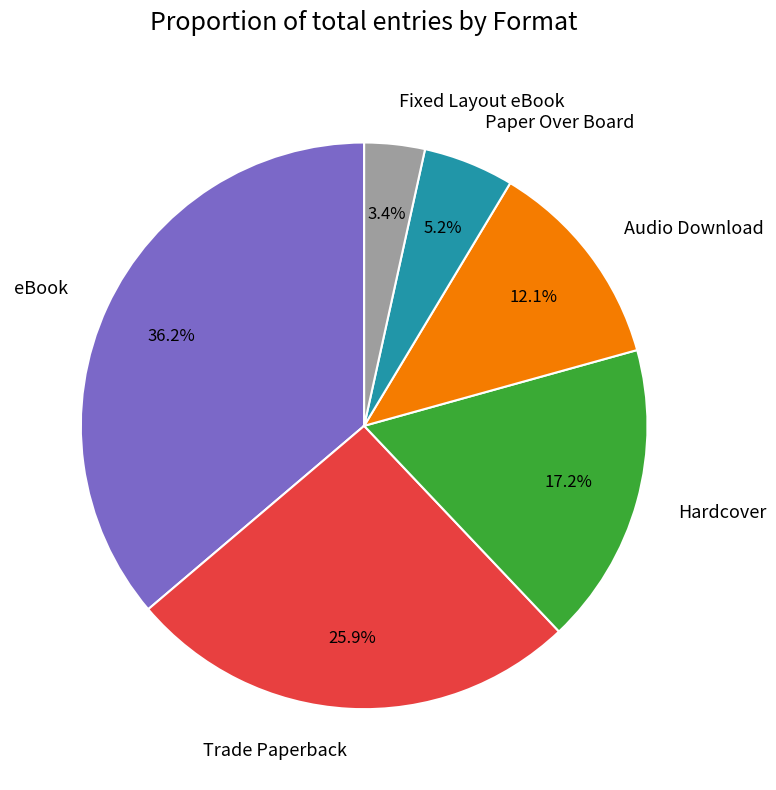

Is there any slice that represents more than half of the pie?

No